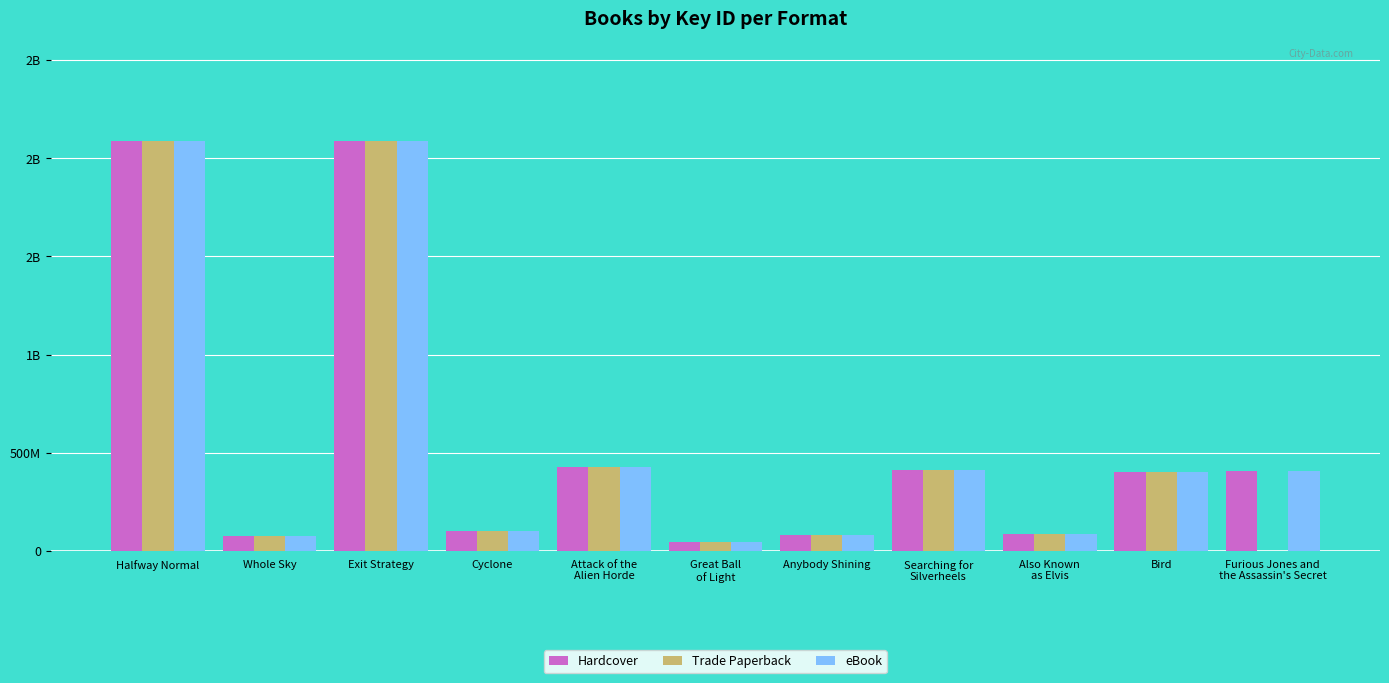

What are all the series names shown in the legend?

Hardcover, Trade Paperback, eBook